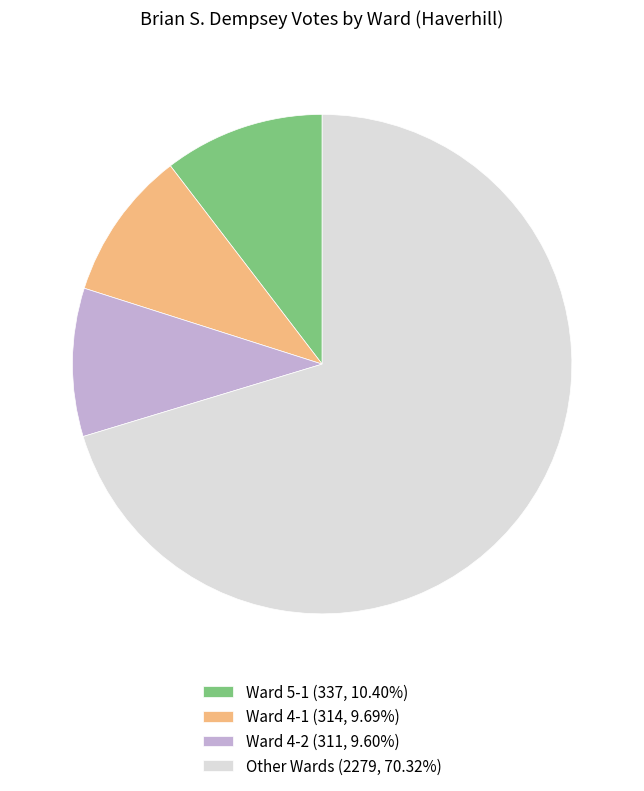

What is the ratio of the value at Ward 4-1 (314, 9.69%) to the value at Ward 4-2 (311, 9.60%)?

1.0